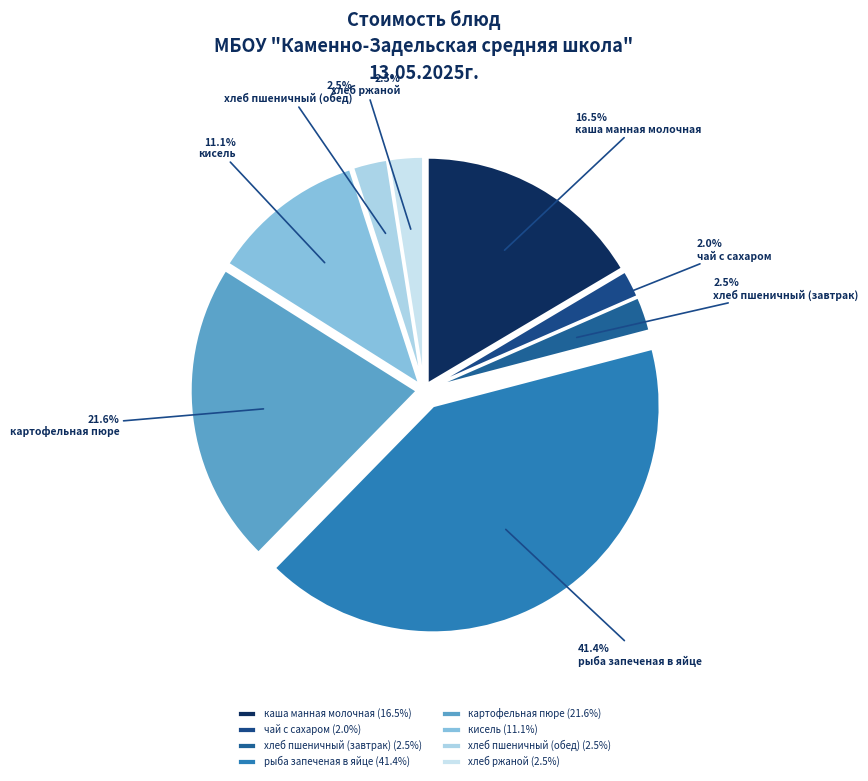

To the nearest percent, what is the average slice percentage?

12%